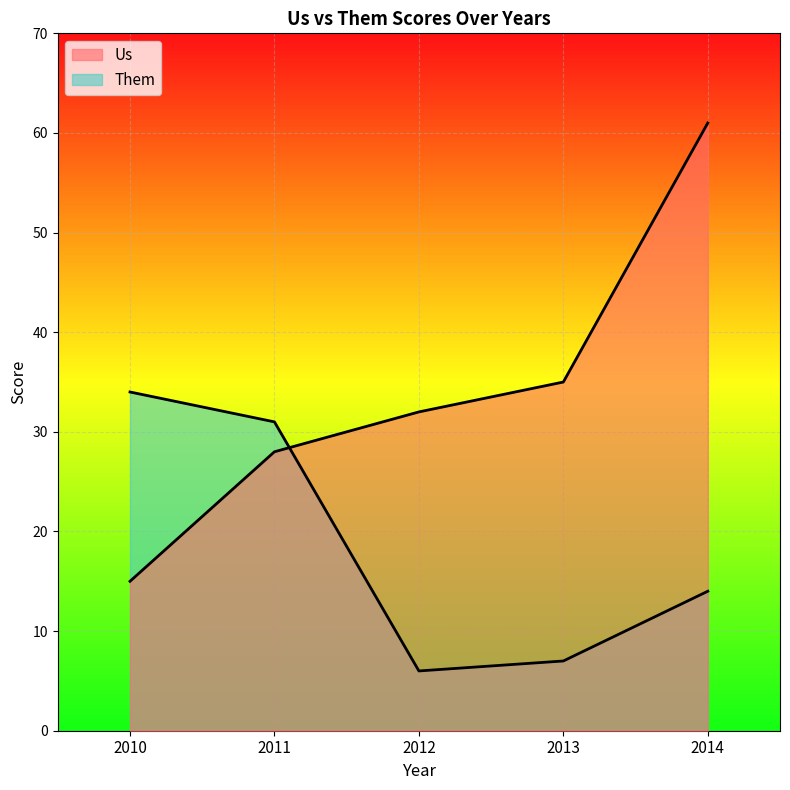

What is the sum of all Us values?

171